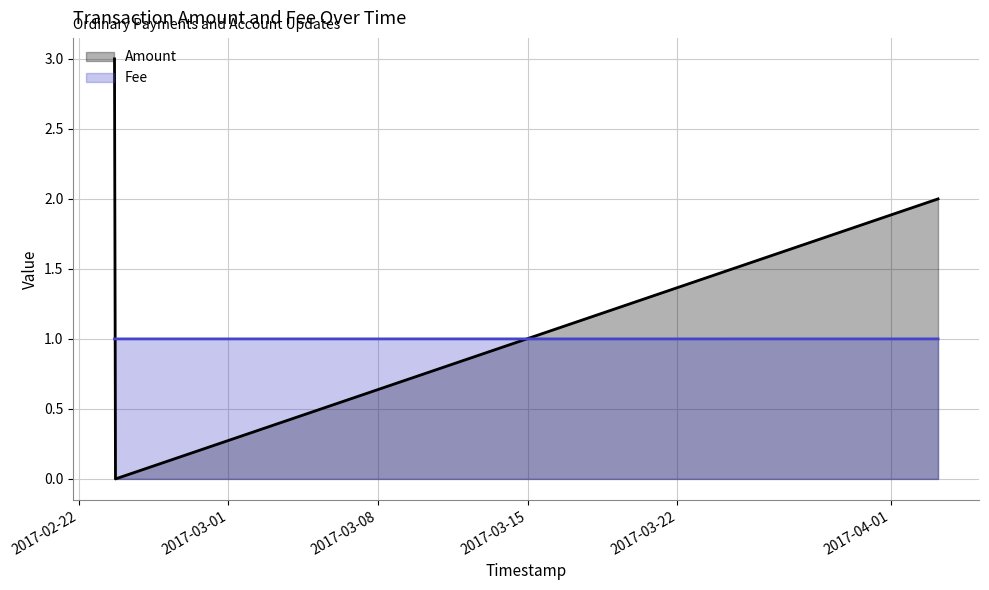

Between 2017-02-23 16:03:59 and 2017-04-03 04:45:00, which is larger?

2017-02-23 16:03:59